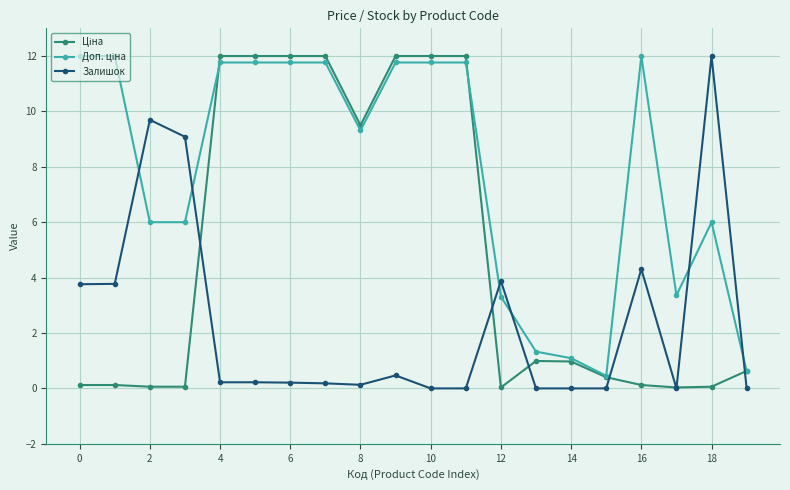

How many lines are shown in the chart?

3